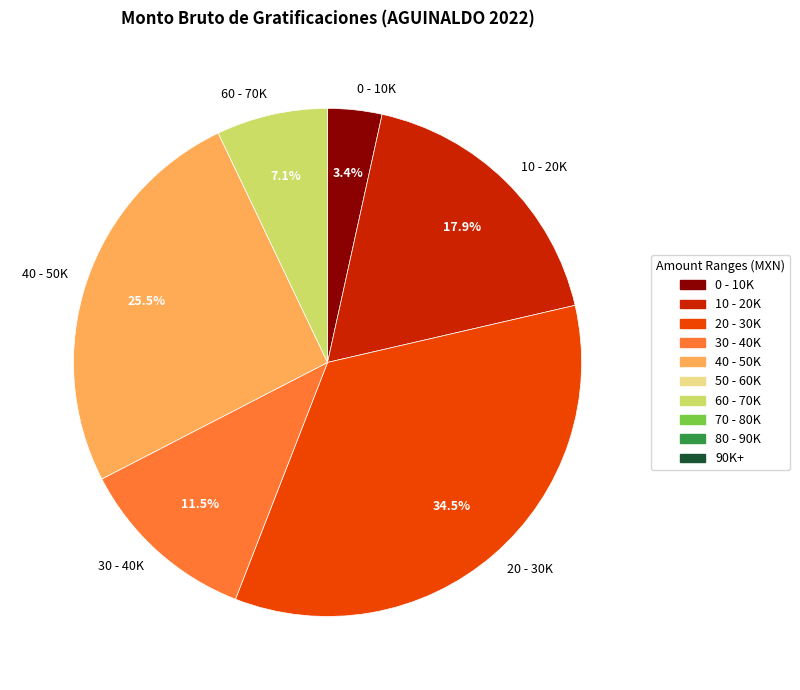

Is 20 - 30K the majority of the pie?

No